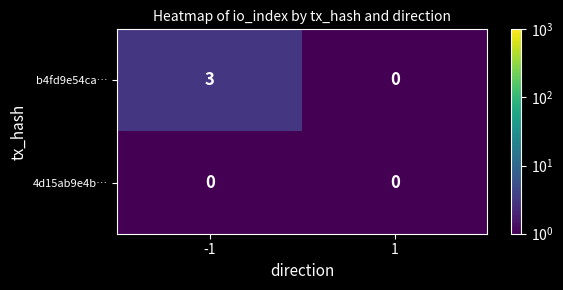

Which series has the largest total across all categories?

b4fd9e54ca…